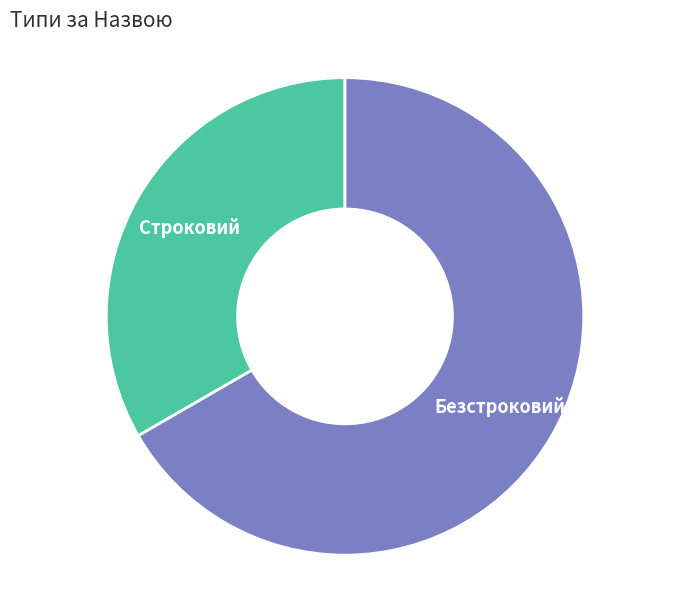

Is it true that Строковий is 33% of the pie?

True